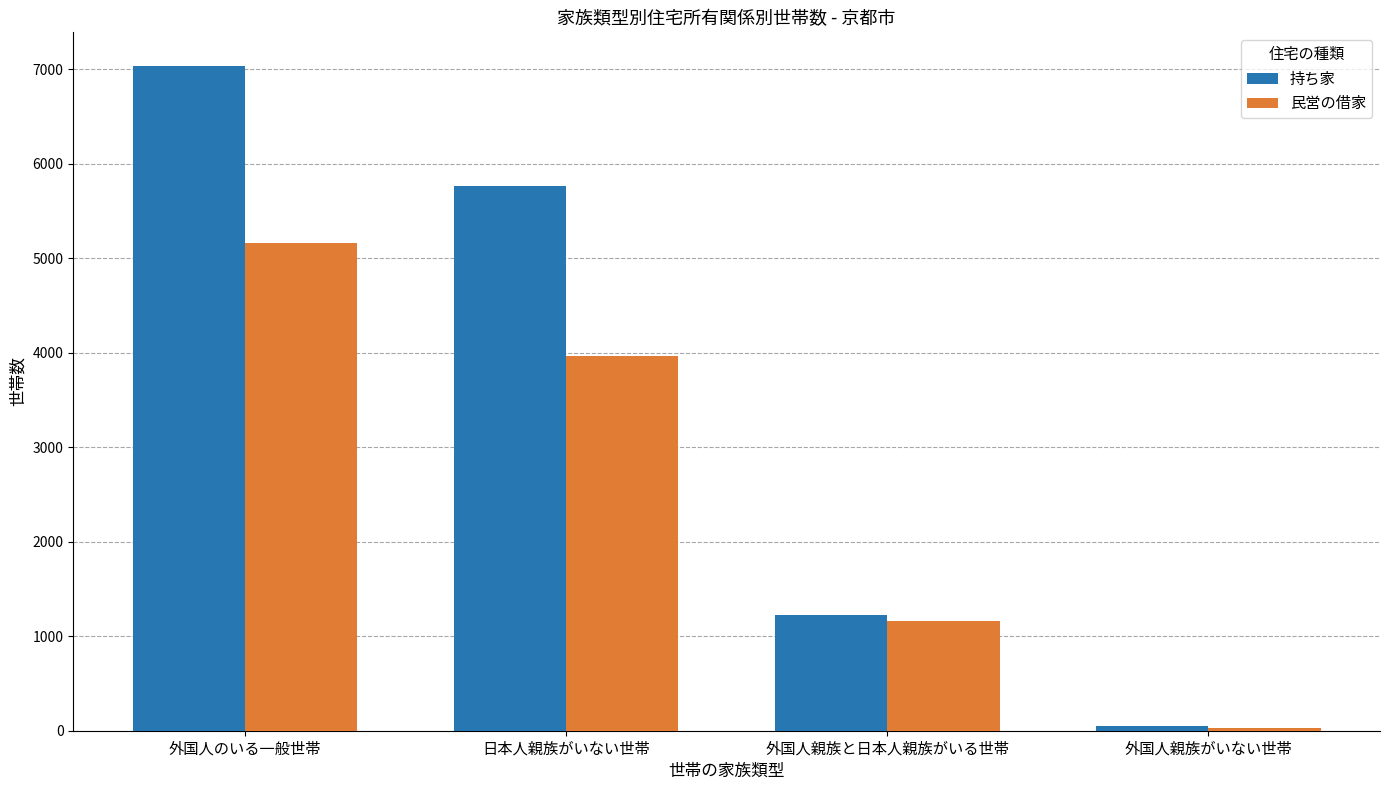

Which series has the widest spread of values?

持ち家